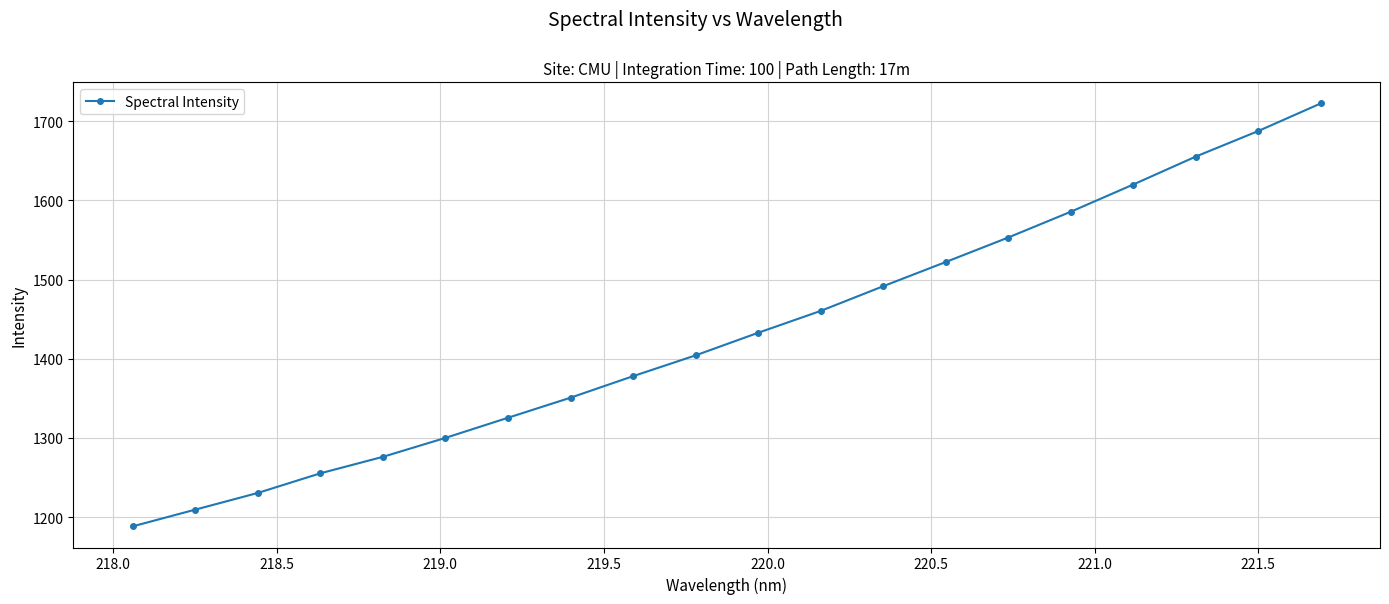

What is the sum of all values?

28649.4